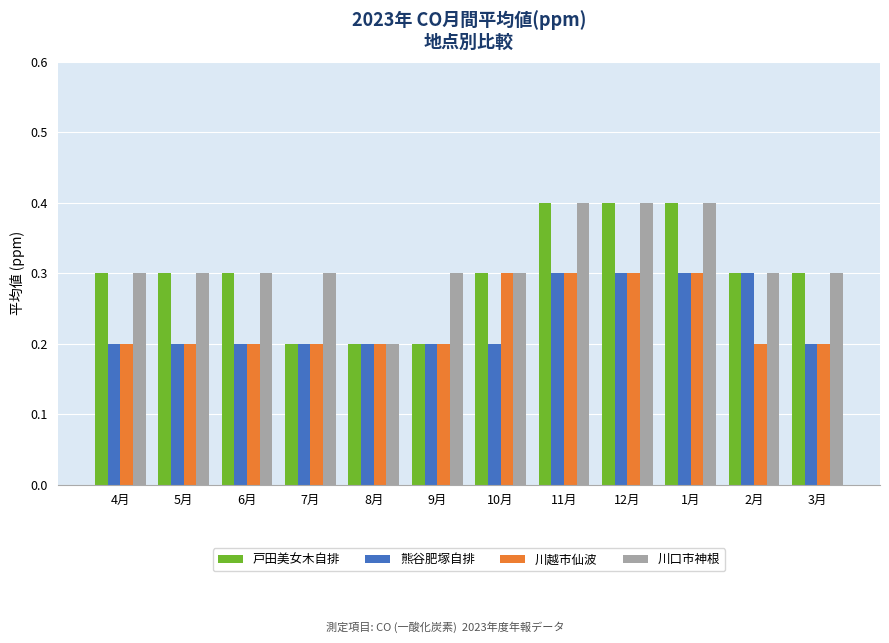

How many categories are shown in the chart?

12